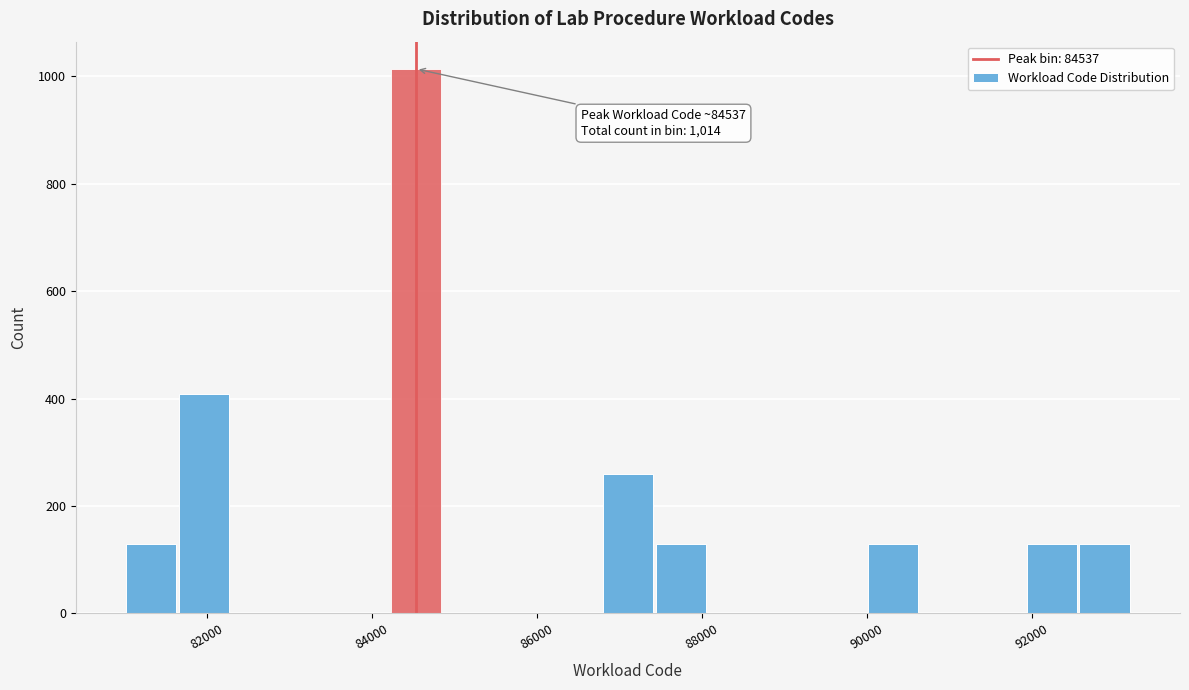

Around what value on the x-axis is the tallest bar? Give the approximate position of its centre, as read against the axis.

84600